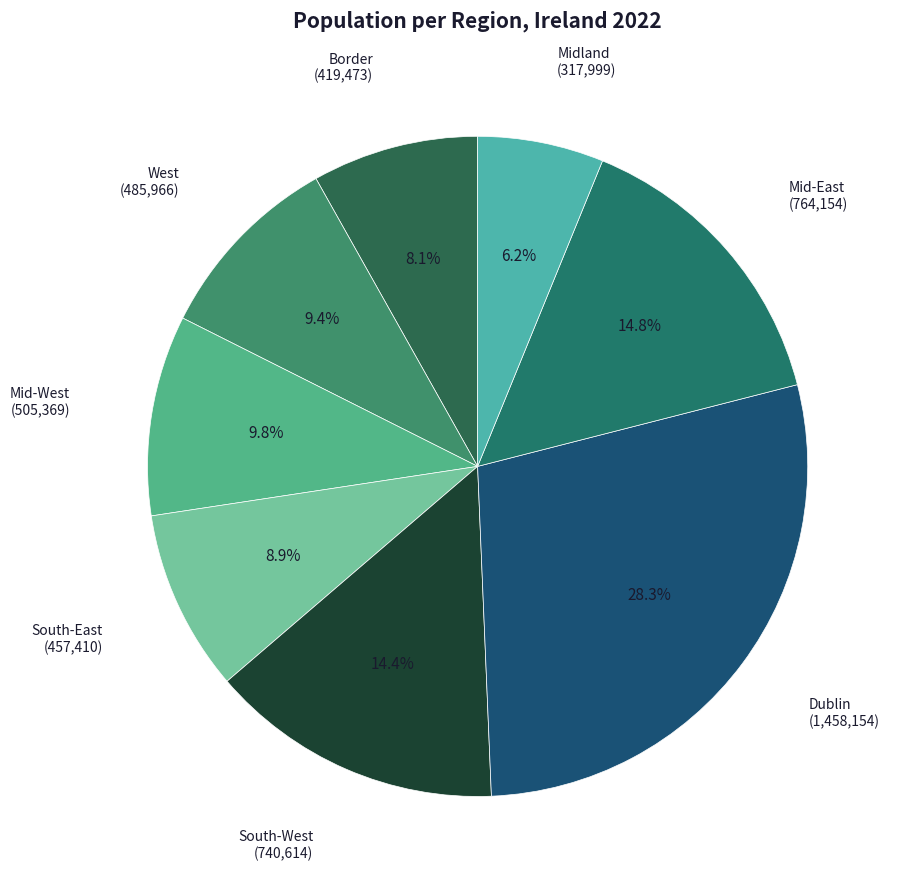

True or false: West accounts for 9% of the total.

True